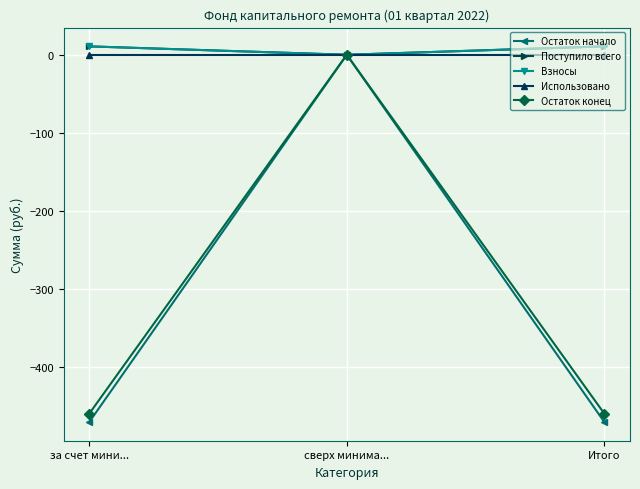

What is the sum of the Остаток конец values at за счет мини... and Итого?

-919.0